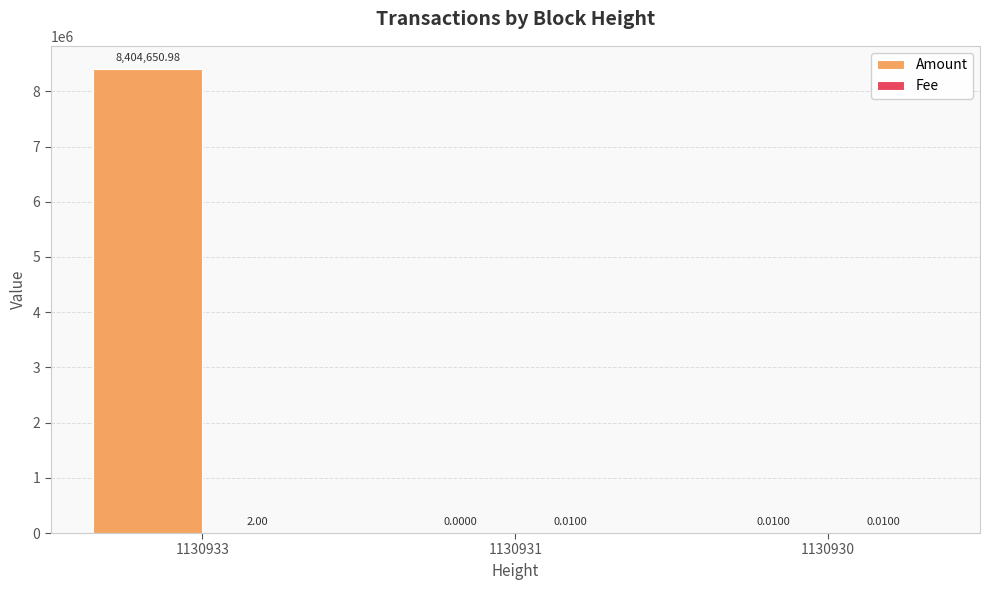

Which series has the widest spread of values?

Amount